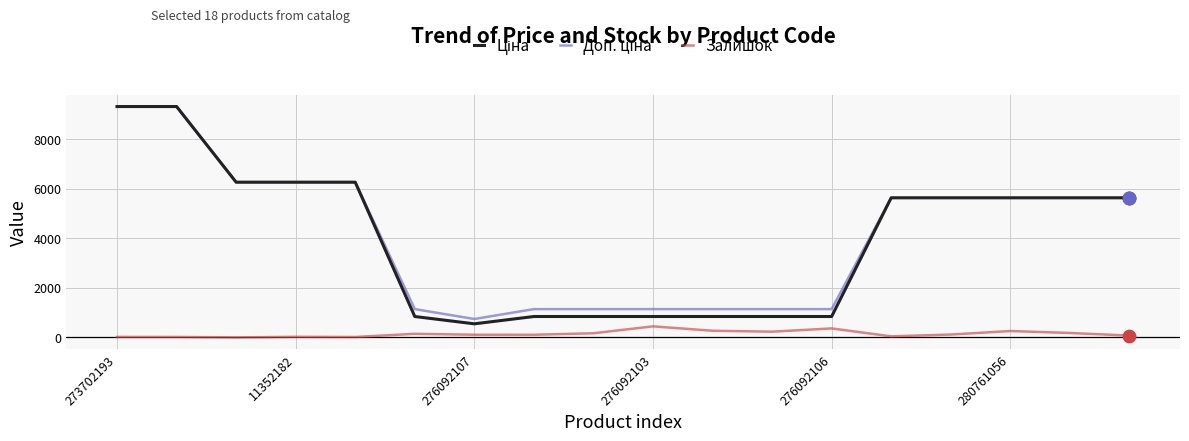

What is the maximum value shown in the chart?

9321.4